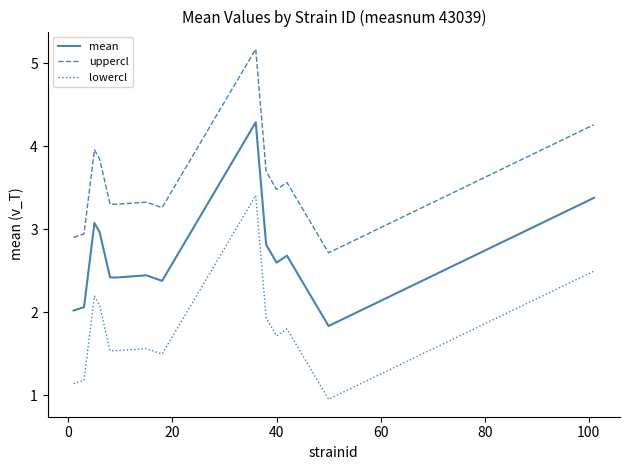

List the series in order of their overall mean, lowest first.

lowercl, mean, uppercl